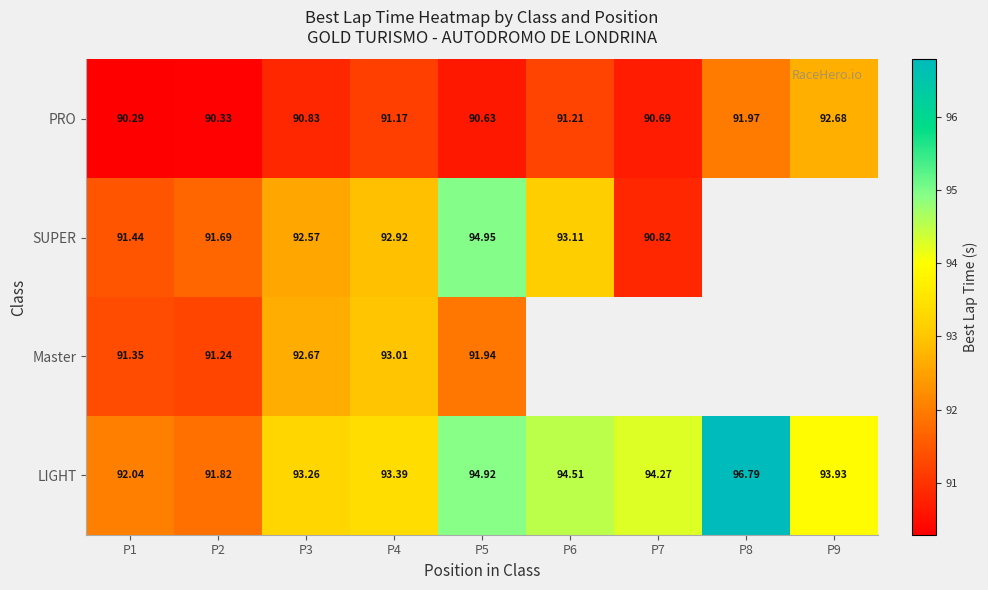

At which category does the chart reach its peak across all series?

P8